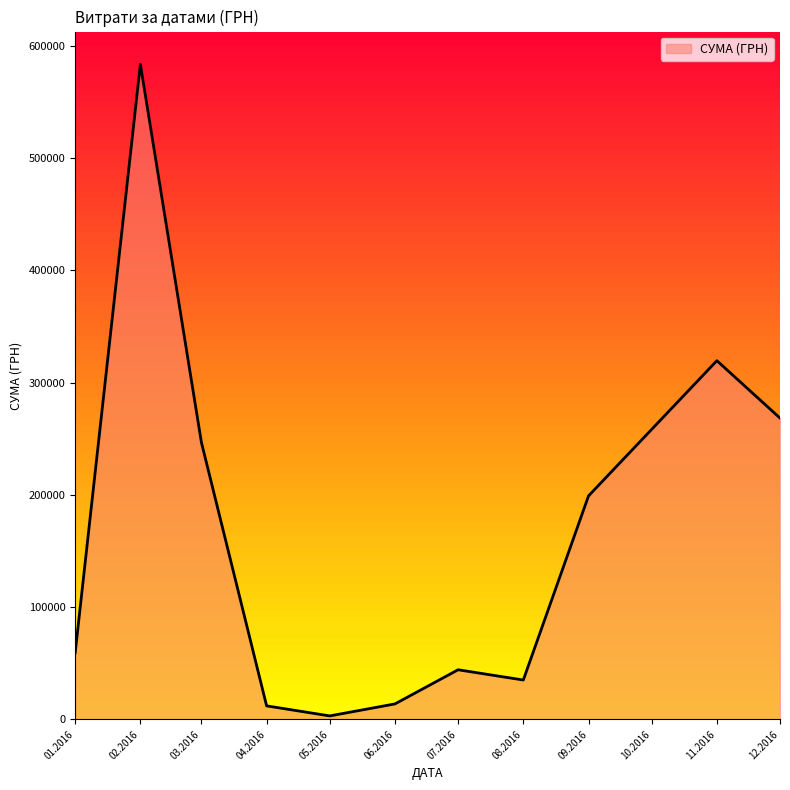

What is the difference between the maximum and minimum values?

580399.0